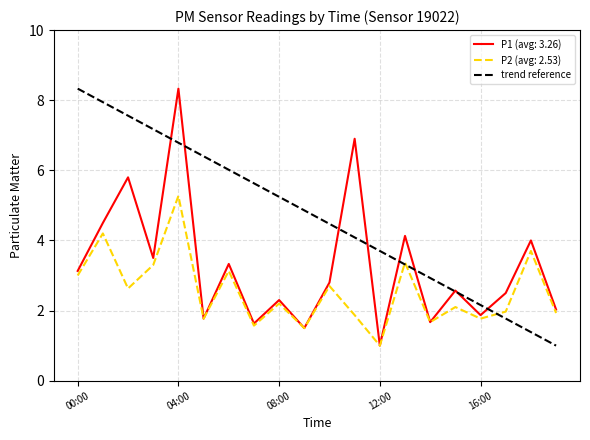

Is it true that P1 (avg: 3.26) equals 4.2 at 04:00?

False